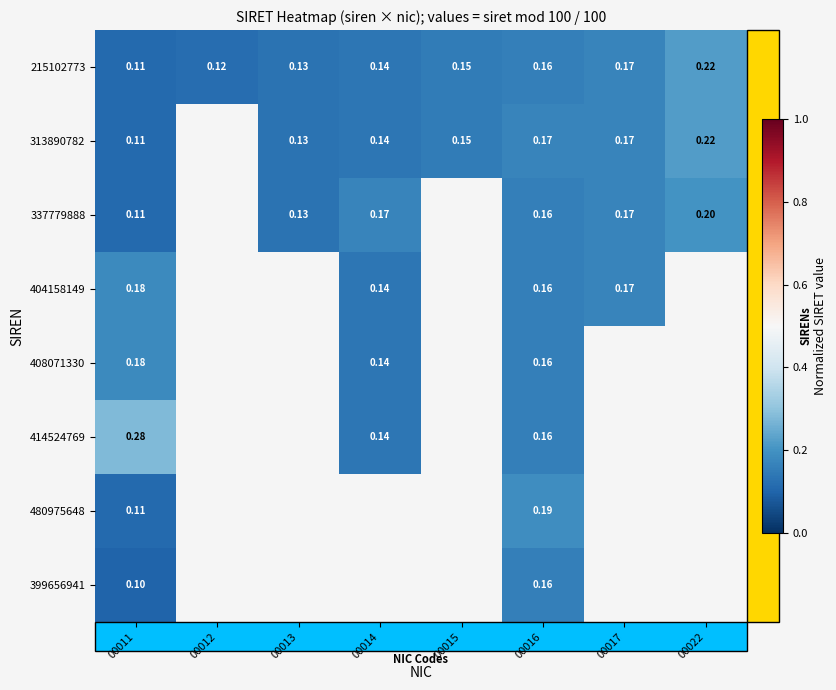

What is the maximum value shown in the chart?

0.3